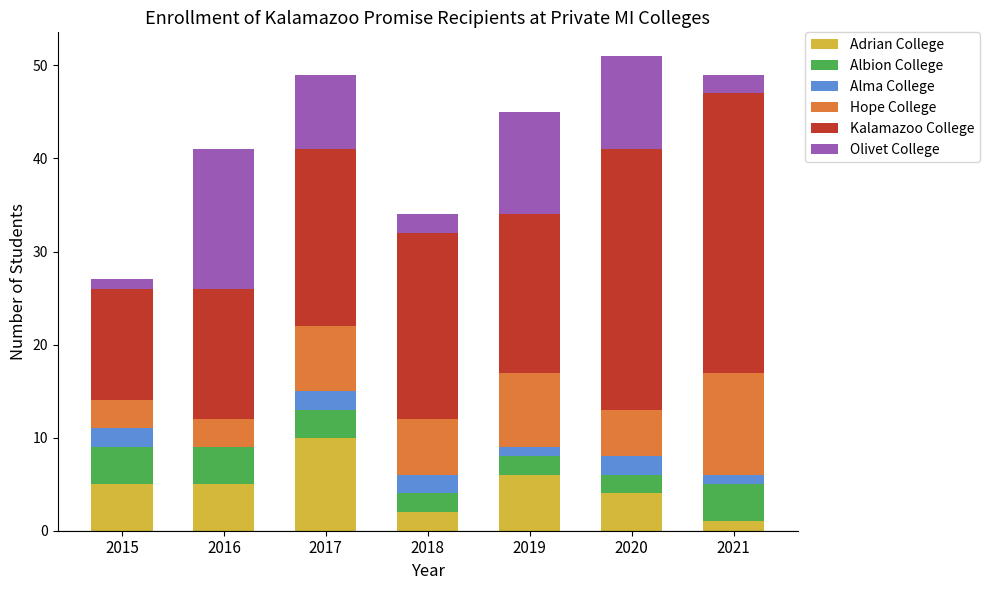

How many series are shown in this chart?

6